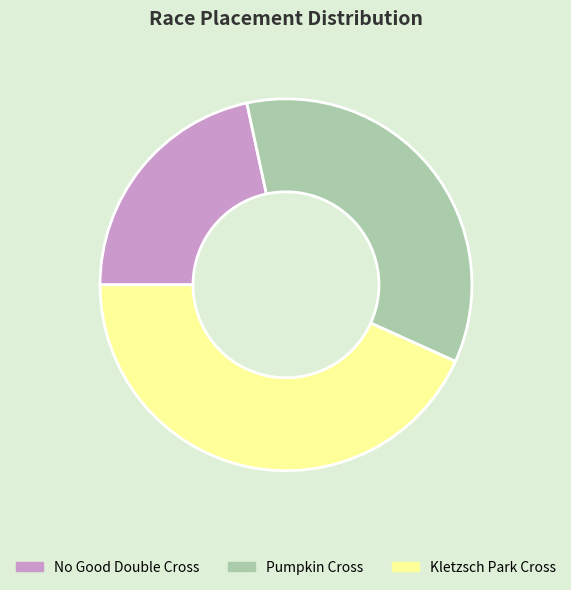

Which category has the biggest portion of the pie?

Kletzsch Park Cross